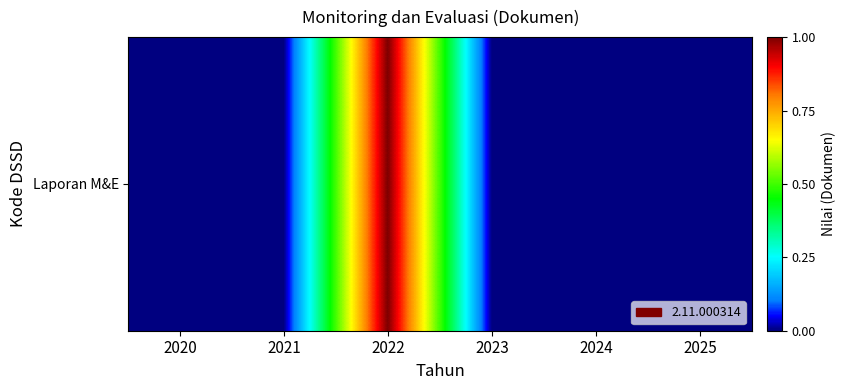

The chart shows a value of 1 at 2020. True or false?

False